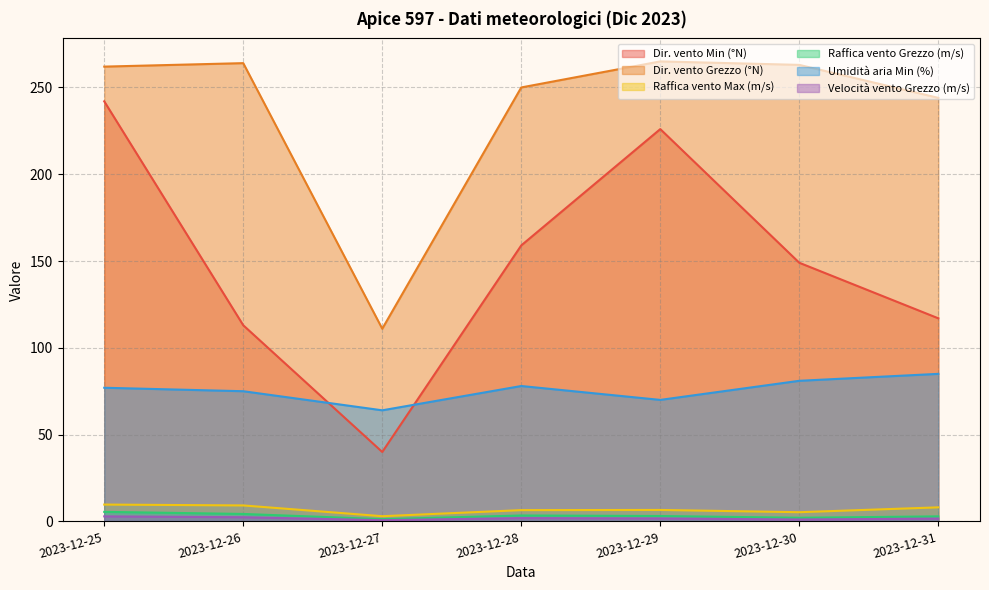

What is the difference between the highest and lowest values at 2023-12-28?

248.1